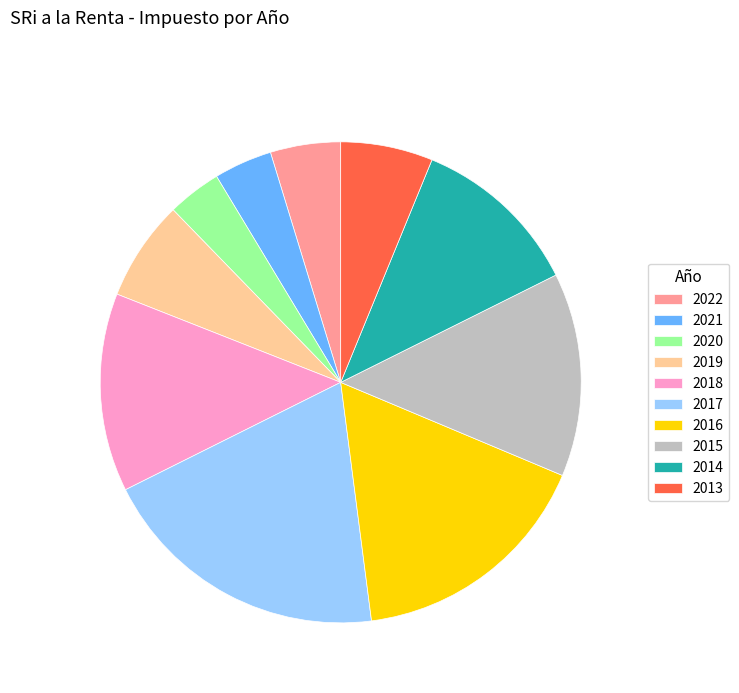

Which has a higher value, 2020 or 2022?

2022